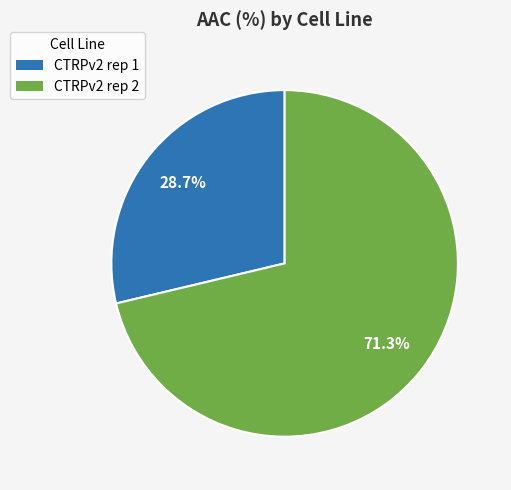

What percentage is the CTRPv2 rep 2 slice, to the nearest percent?

71%